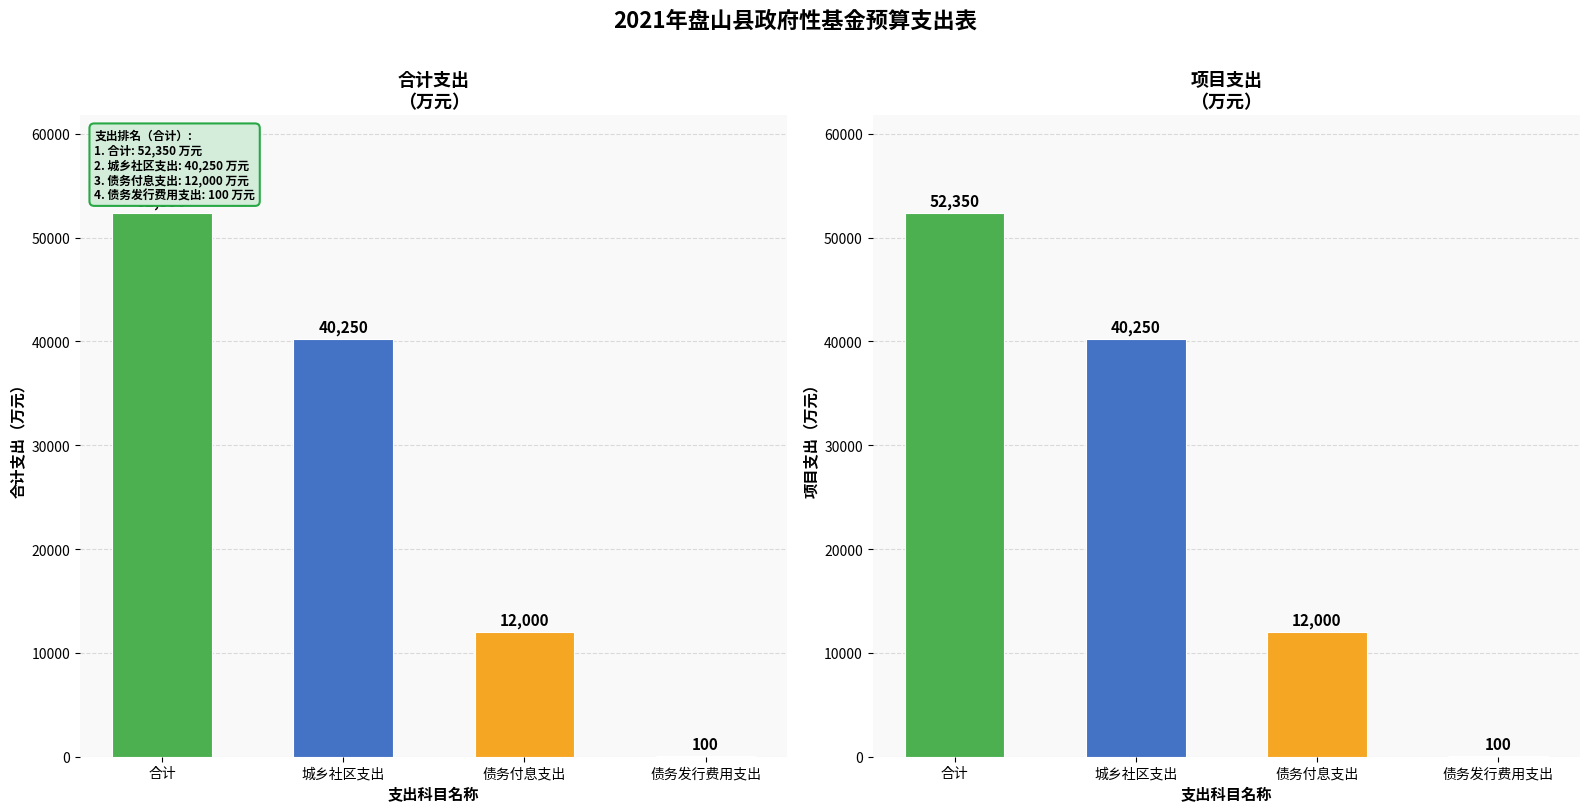

Does the chart contain stacked bars?

No